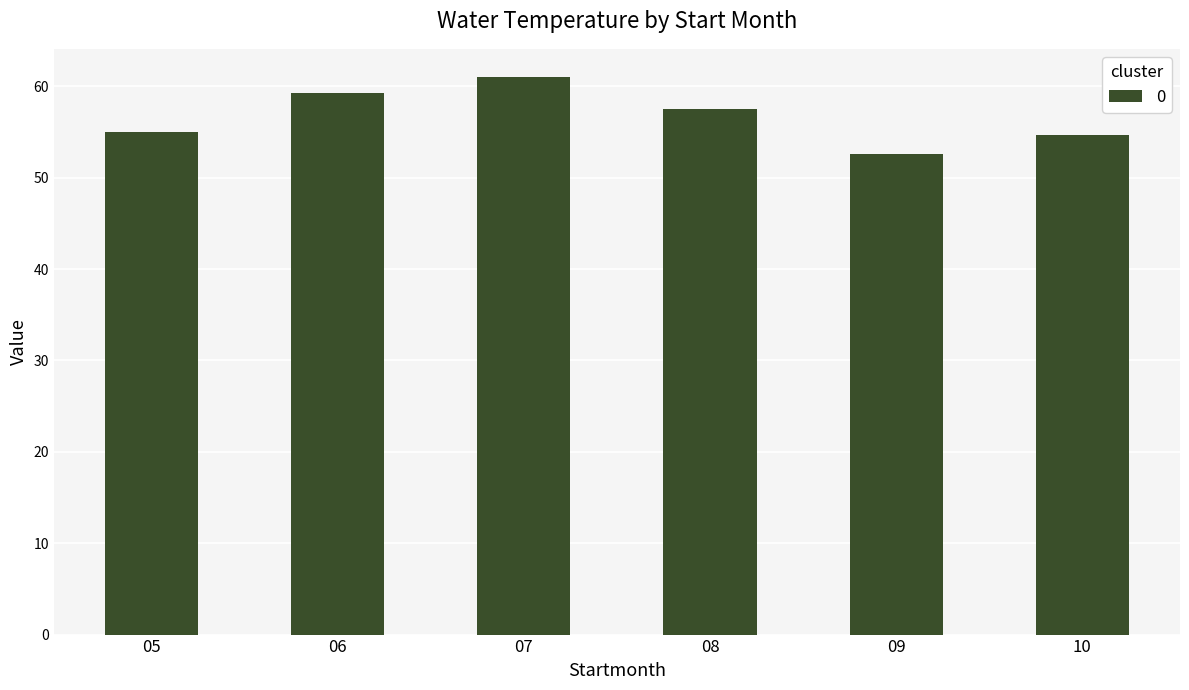

What is the difference between the maximum and second lowest values?

6.4